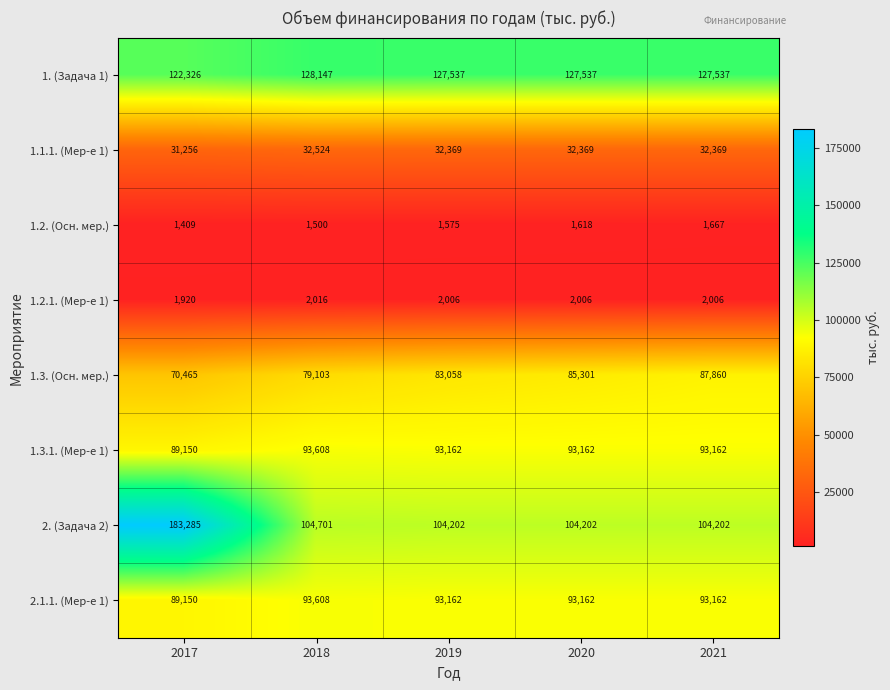

Which series has the widest spread of values?

2. (Задача 2)